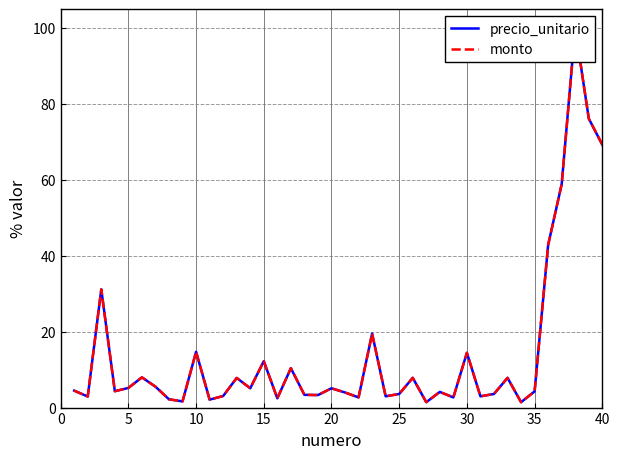

What is the value of the monto point at the 17th from the left?

10.4